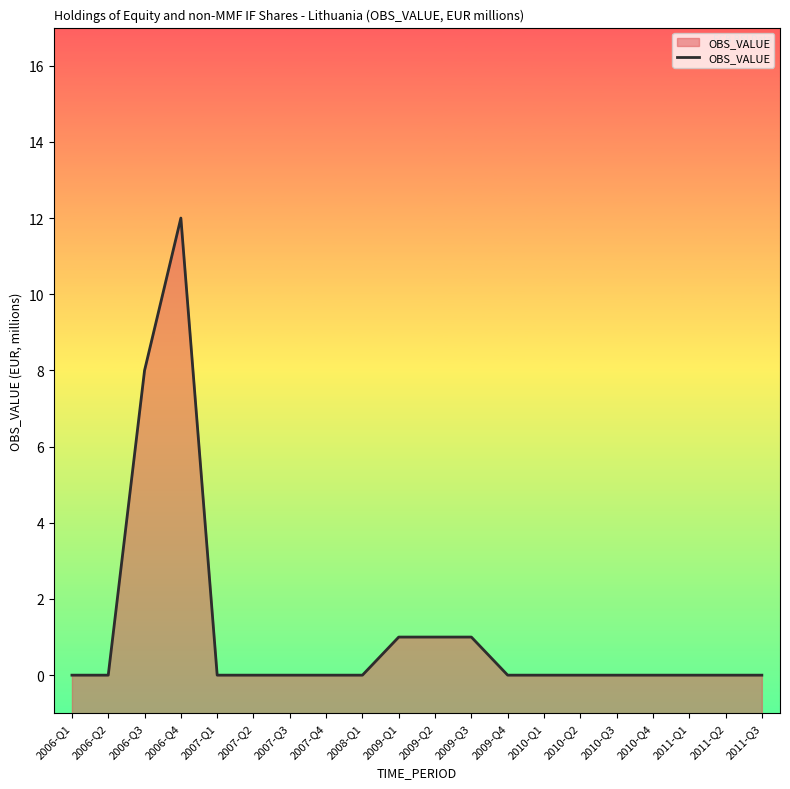

What is the average value?

1